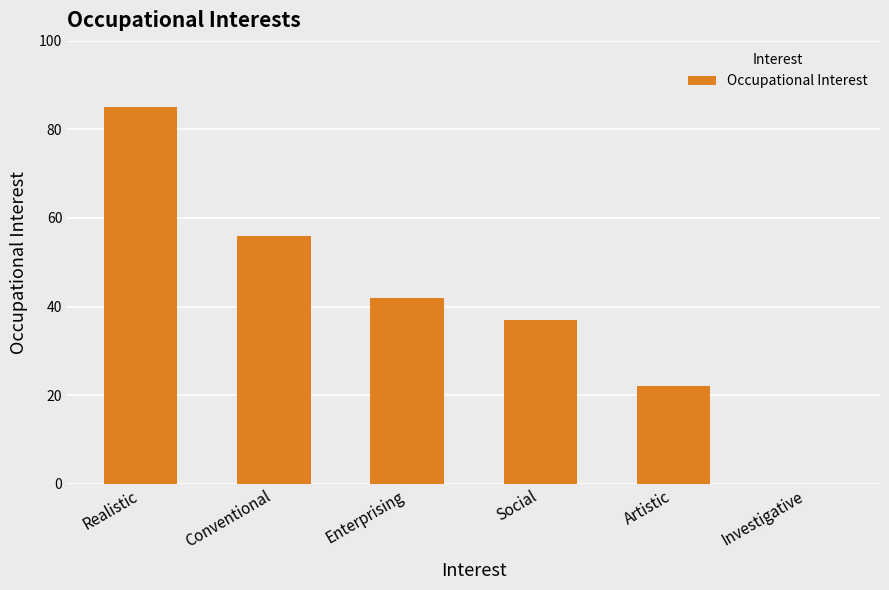

Count the values in the range 22 to 56.

4